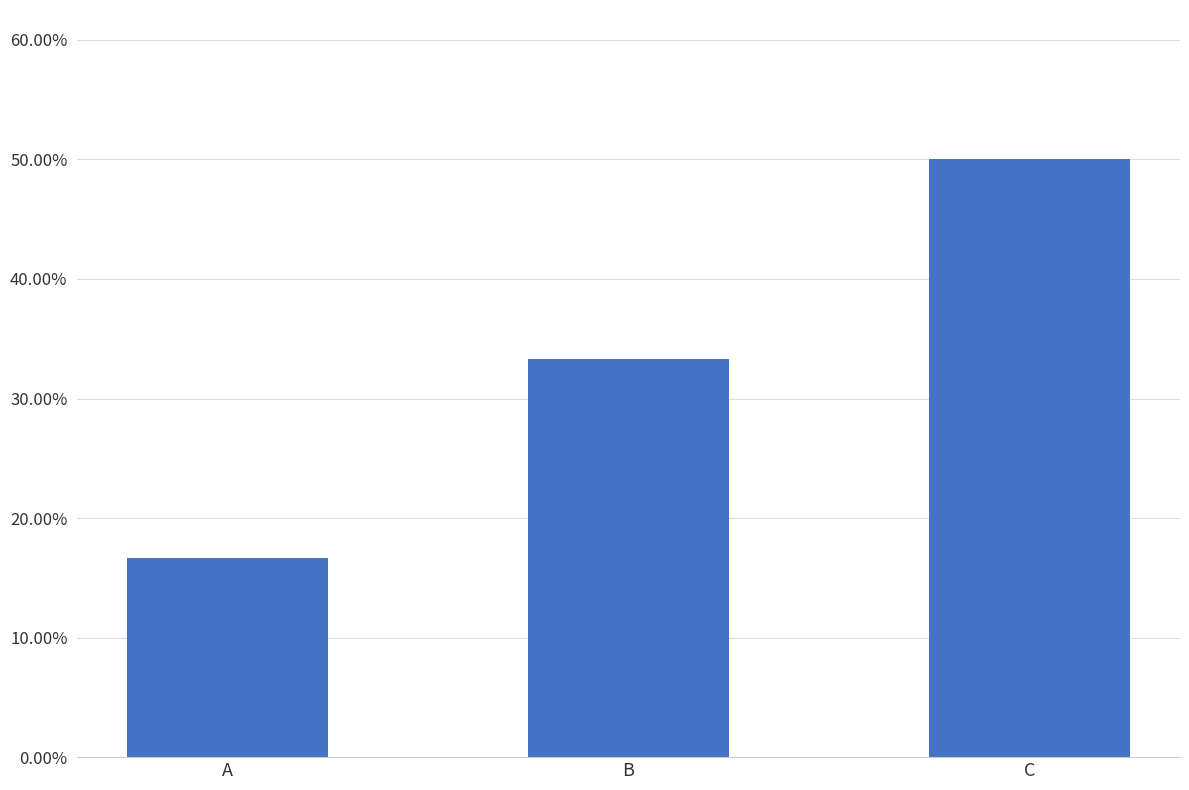

Does the chart contain any negative values?

No